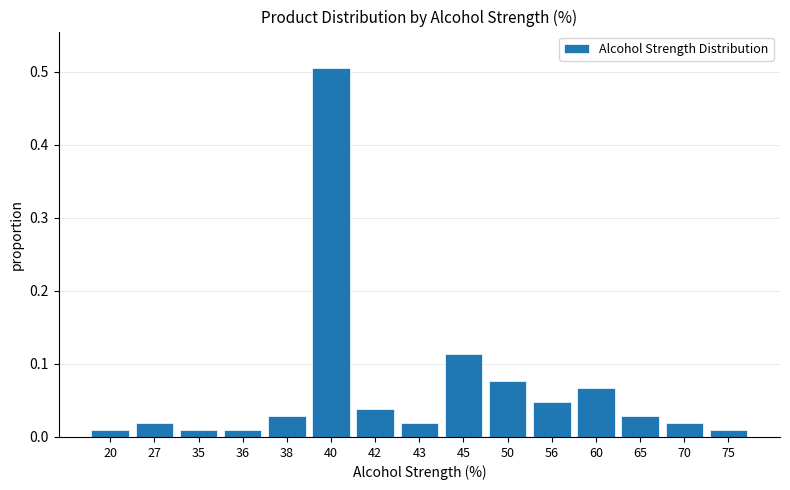

What is the greatest value displayed?

0.5